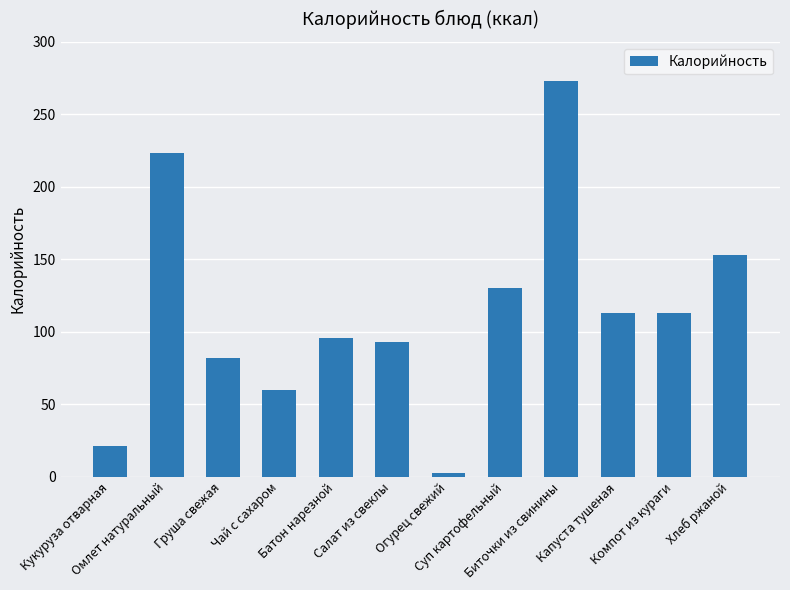

What is the value of the 6th bar from the left?

92.8